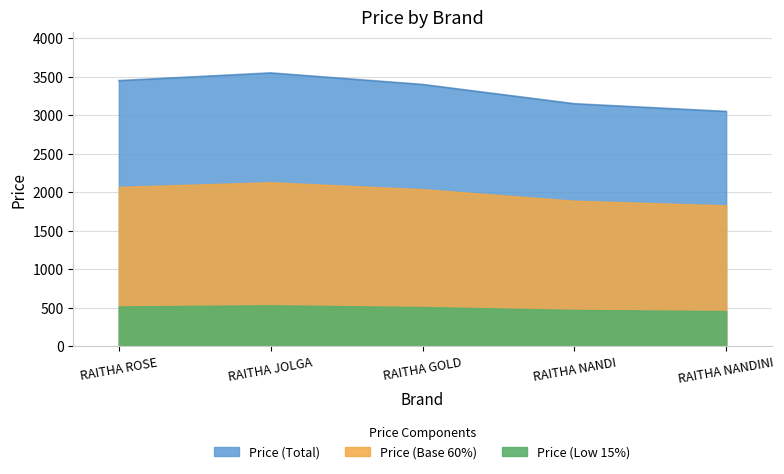

At which label is the value closest to 3300?

RAITHA GOLD